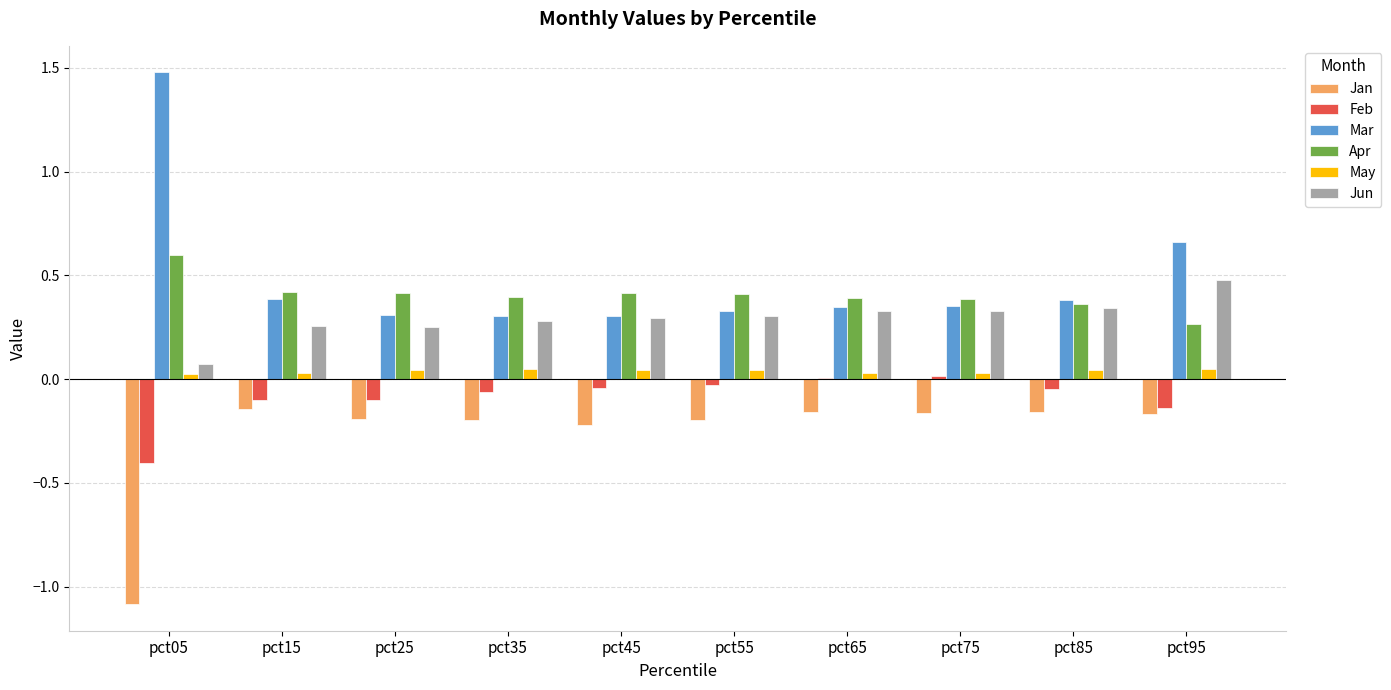

Are the bars grouped side by side (vs. stacked)?

Yes